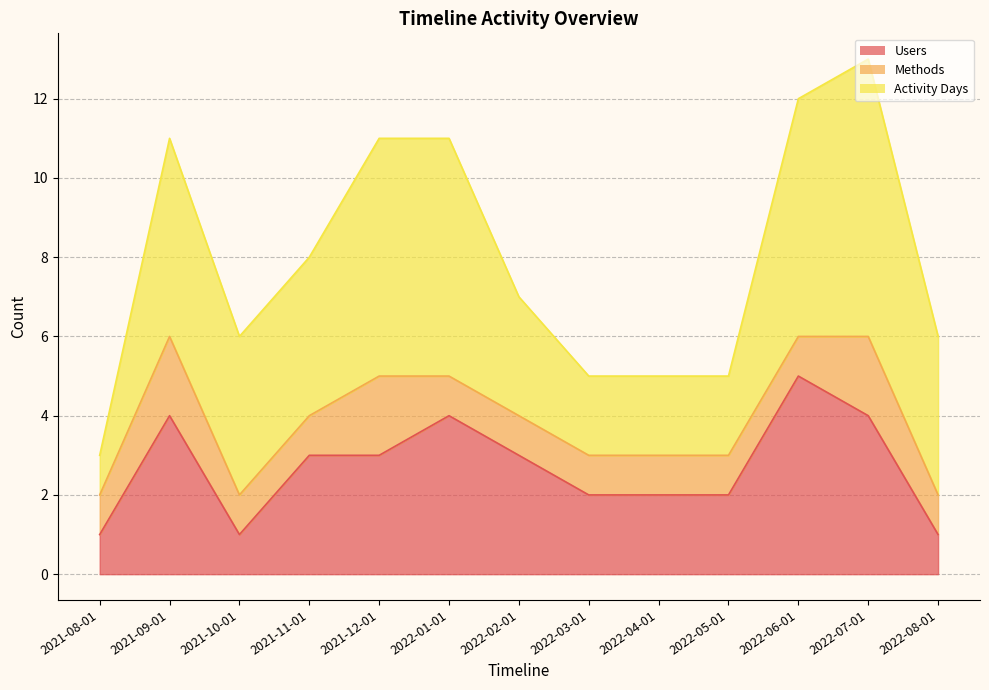

At which category is the sum across all series the highest?

2022-07-01